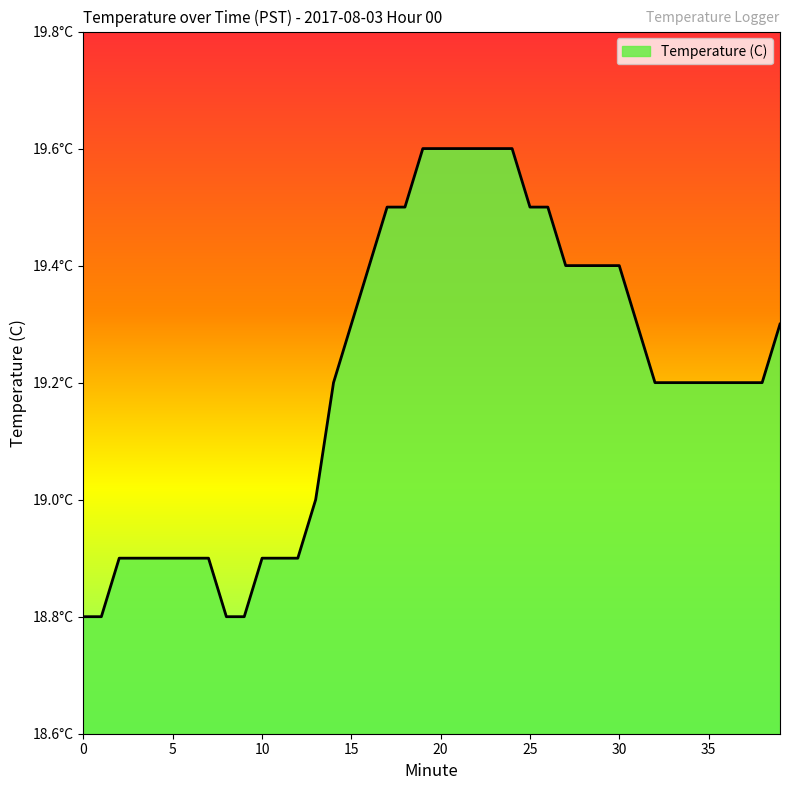

True or false: the data has more than 2 interior local peaks.

False